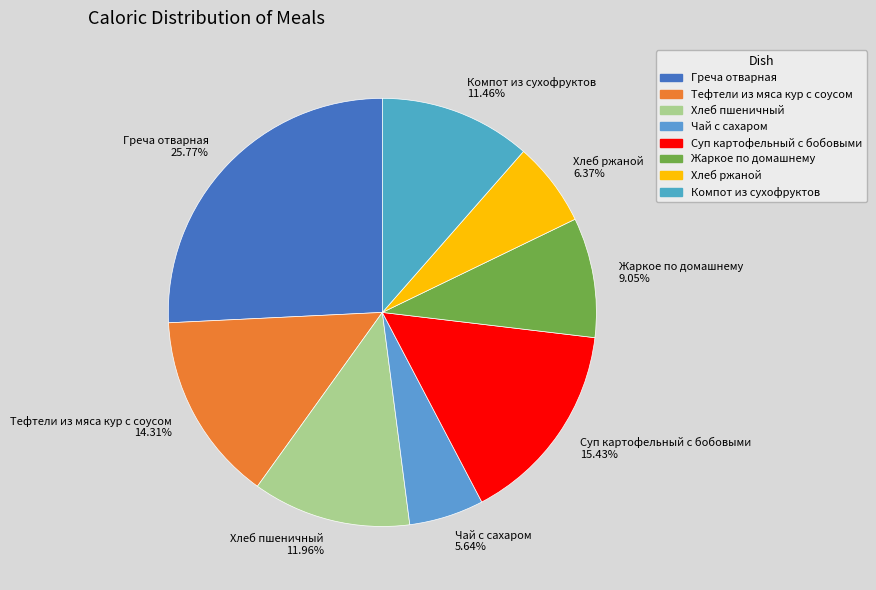

Is there any slice that represents more than half of the pie?

No